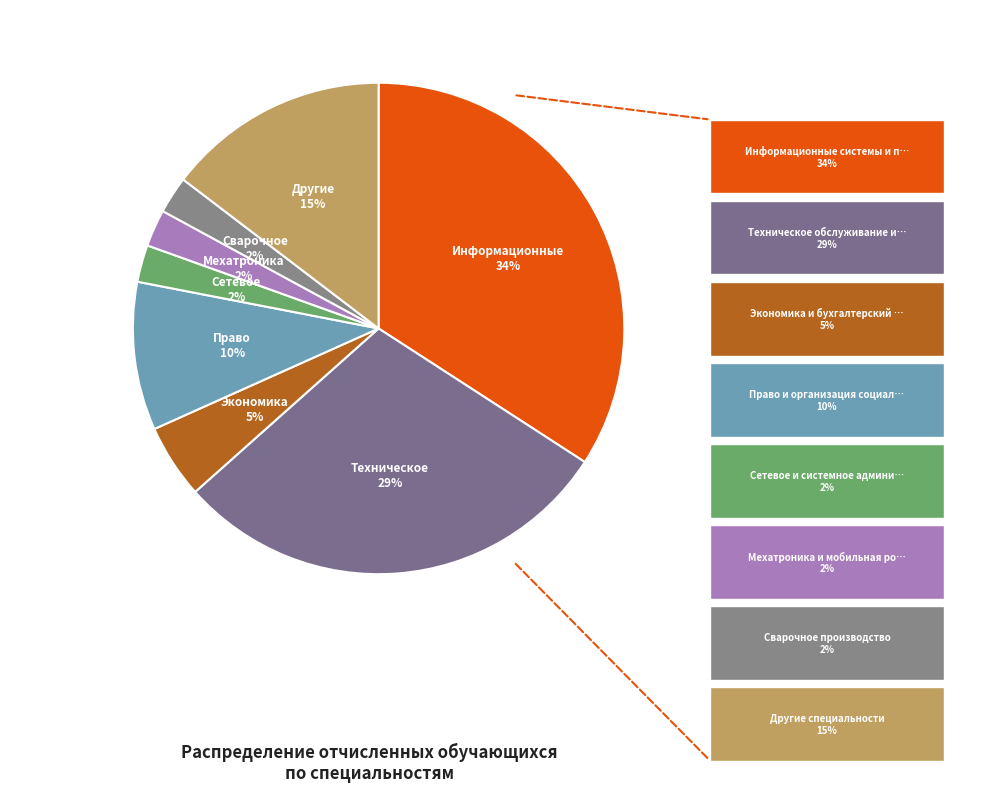

How many slices are in this pie chart?

8